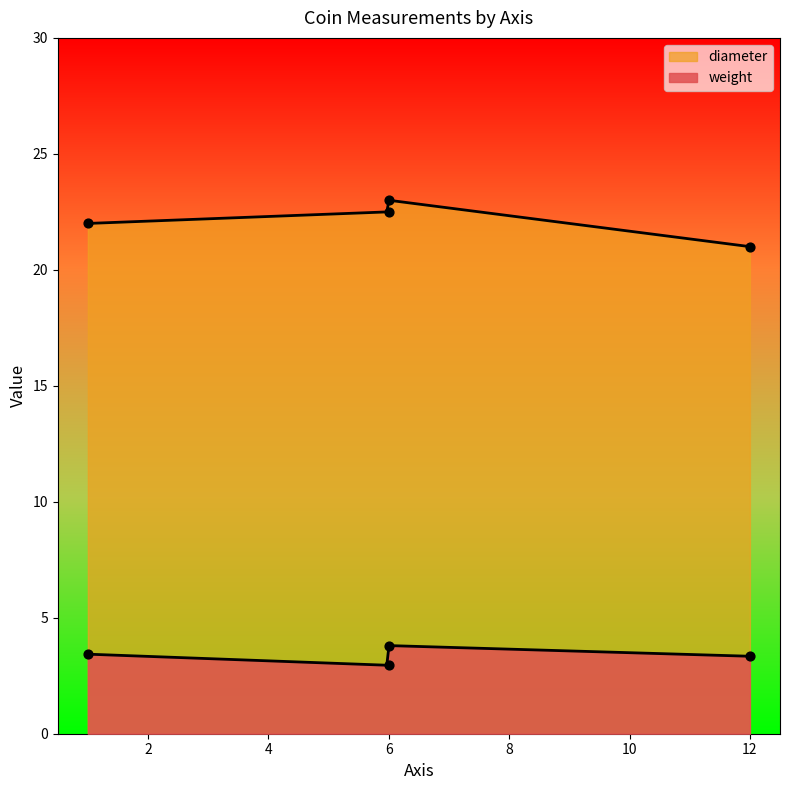

Which series has the widest spread of Y values?

diameter